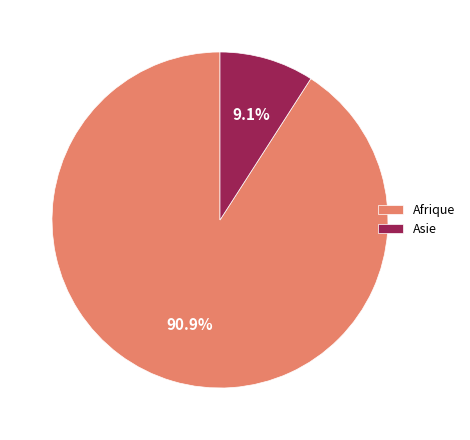

Which has a higher value, Asie or Afrique?

Afrique